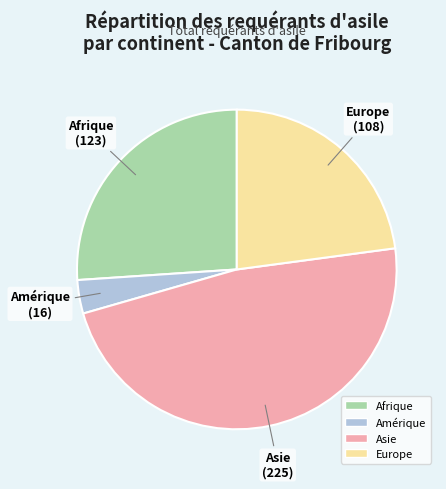

Which category has the smallest portion of the pie?

Amérique